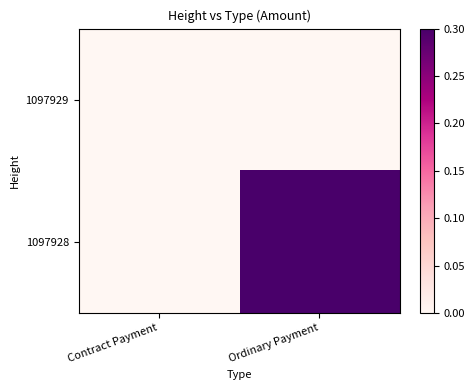

Reading right to left, what are all the values shown in this chart?

1097929: Ordinary Payment=0.0	Contract Payment=0.0
1097928: Ordinary Payment=0.3	Contract Payment=0.0